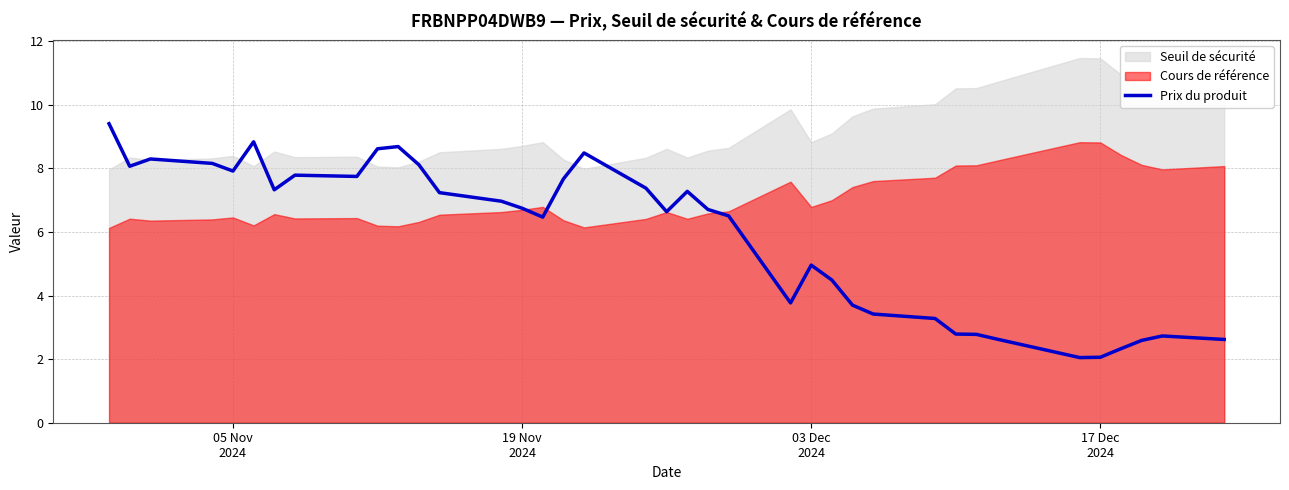

What is the maximum value for Prix du produit?

9.4